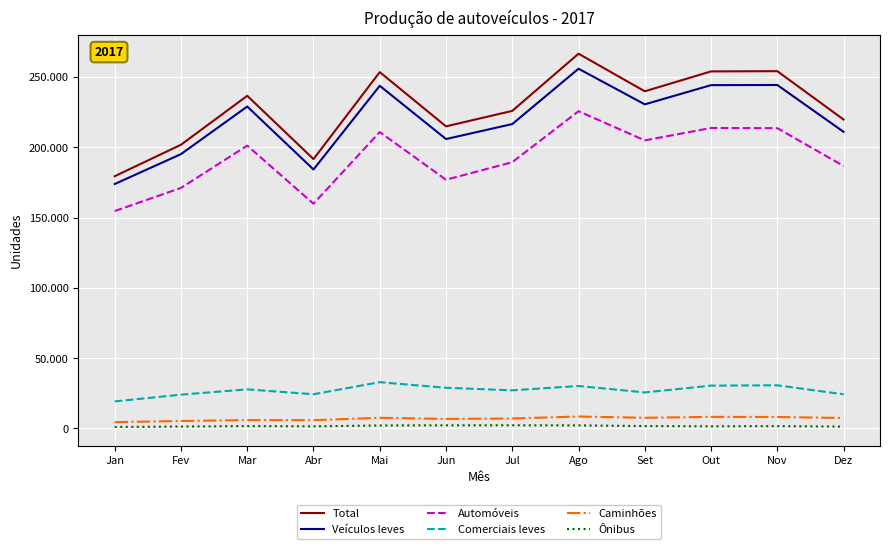

What value does the Total series have at Out?

253906